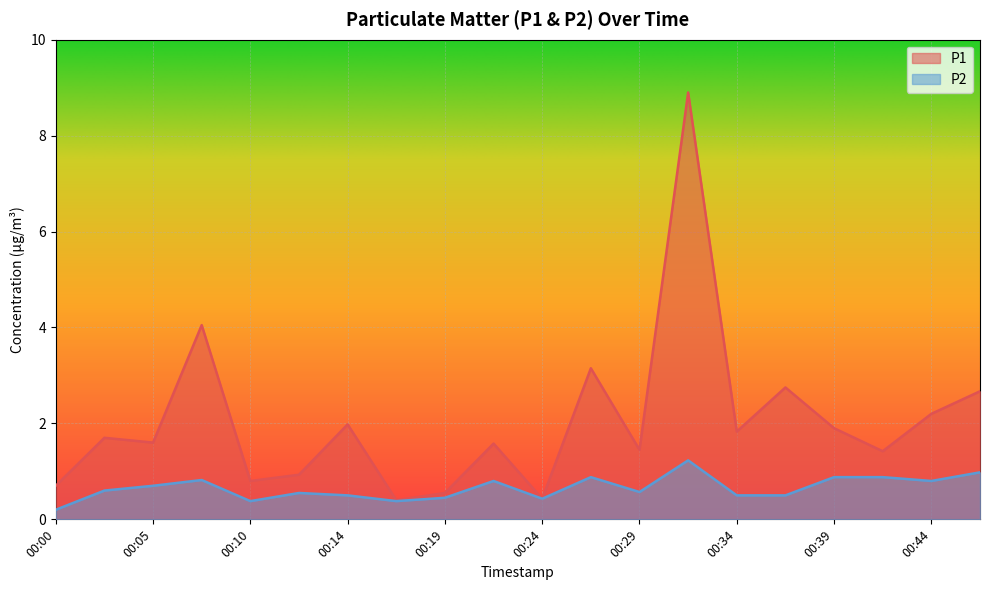

At which category is the sum across all series the highest?

00:32